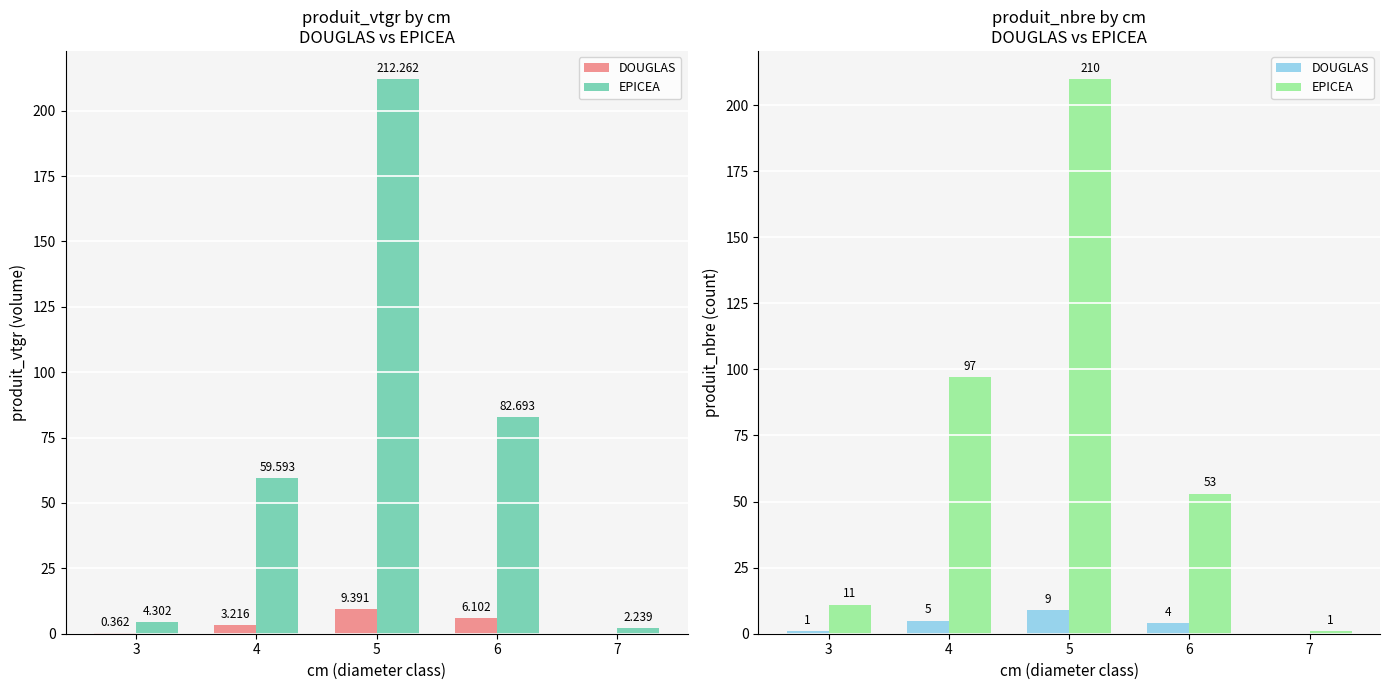

Rank the series by their average value, from highest to lowest.

EPICEA, DOUGLAS